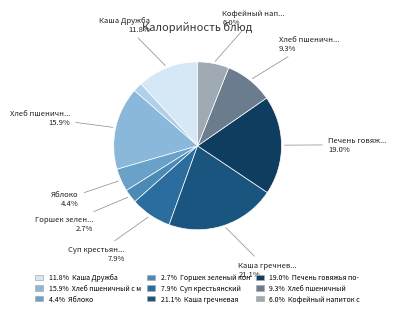

Is there a majority slice in this chart?

No